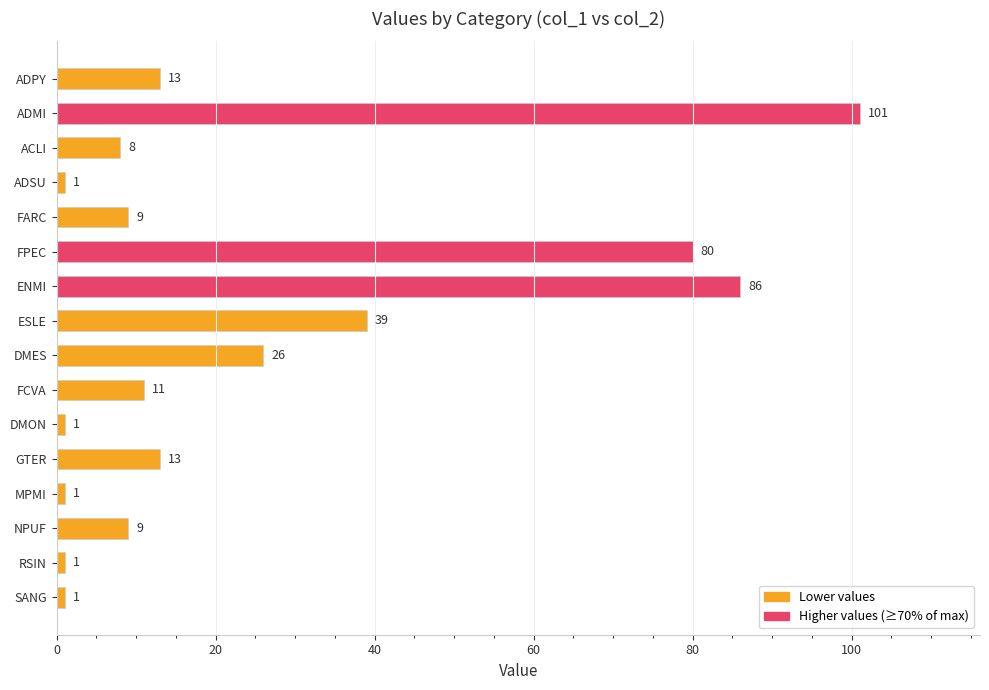

What is the minimum value shown in the chart?

1